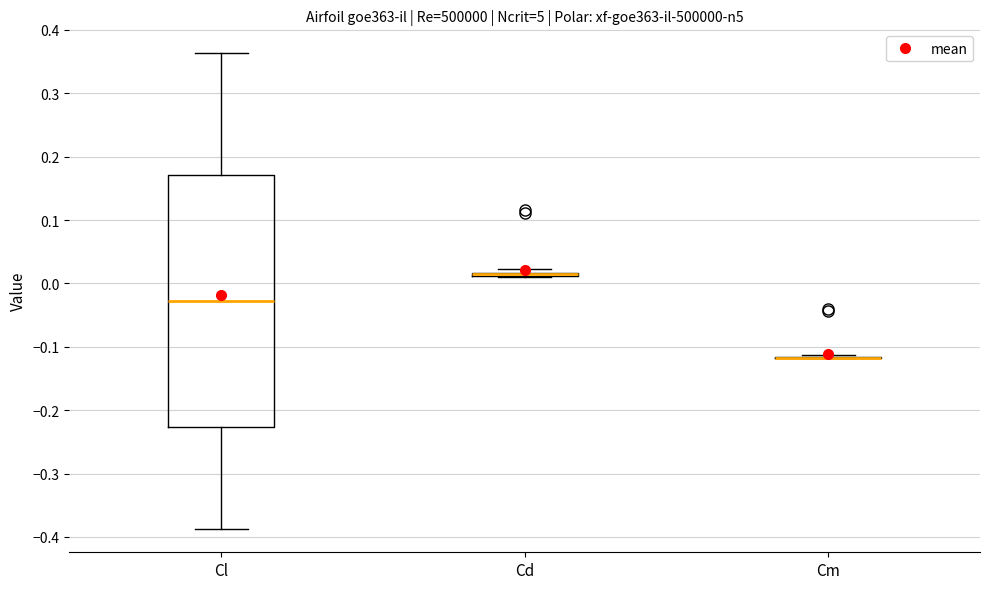

Comparing the boxes themselves (not the whiskers), which one is the tallest?

Cl